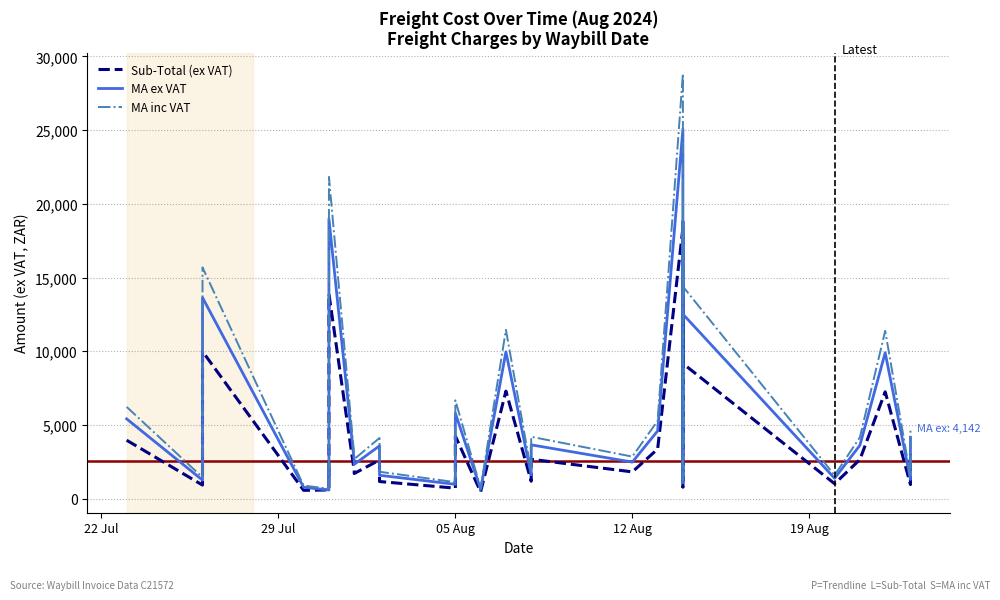

True or false: Sub-Total (ex VAT) and MA inc VAT intersect in this chart.

False